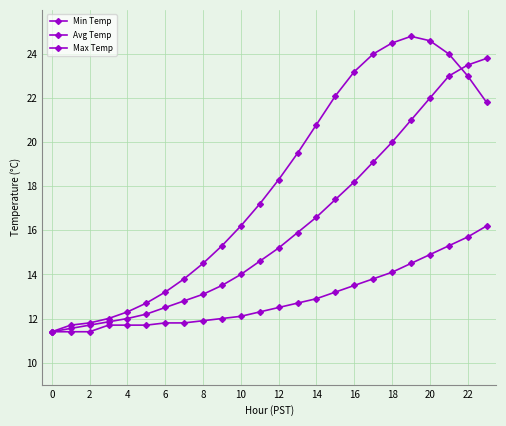

How many data points in Avg Temp are above 15?

12